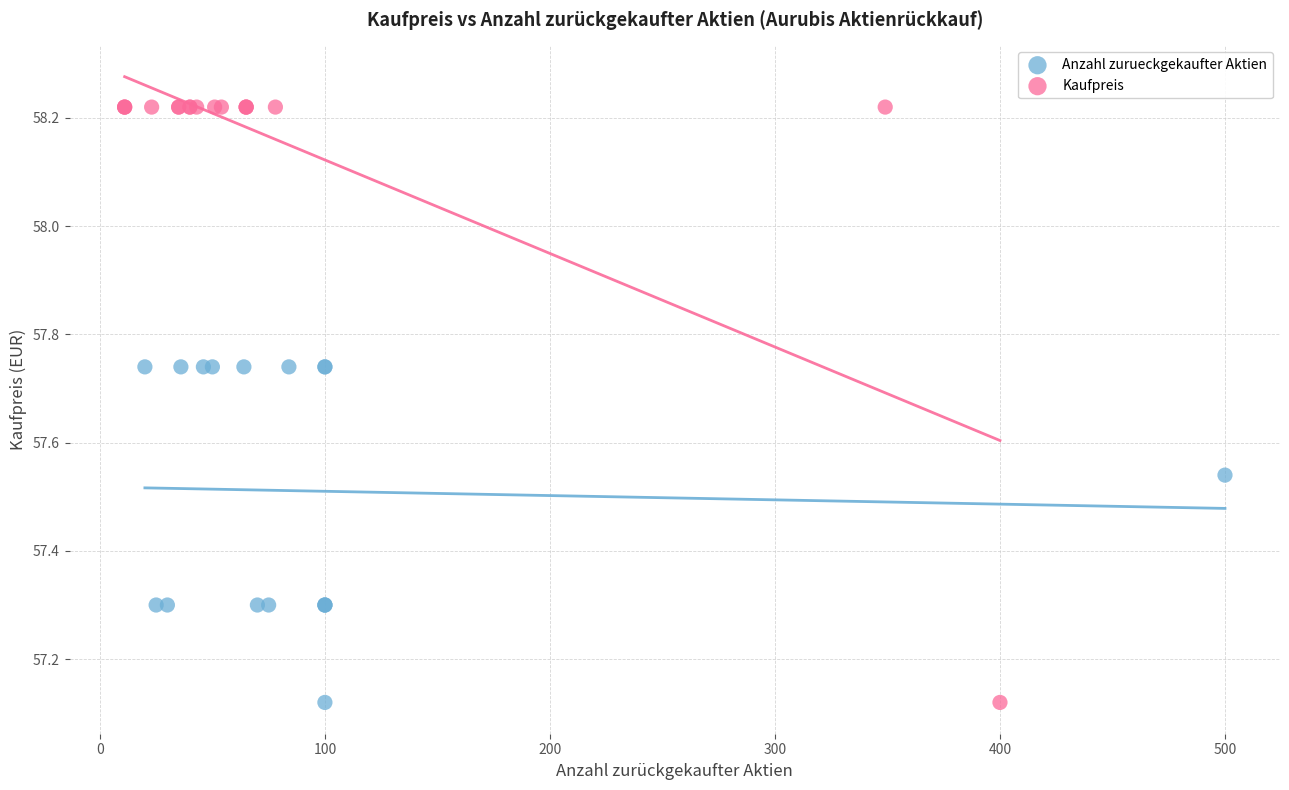

Which series reaches the maximum Y coordinate?

Kaufpreis